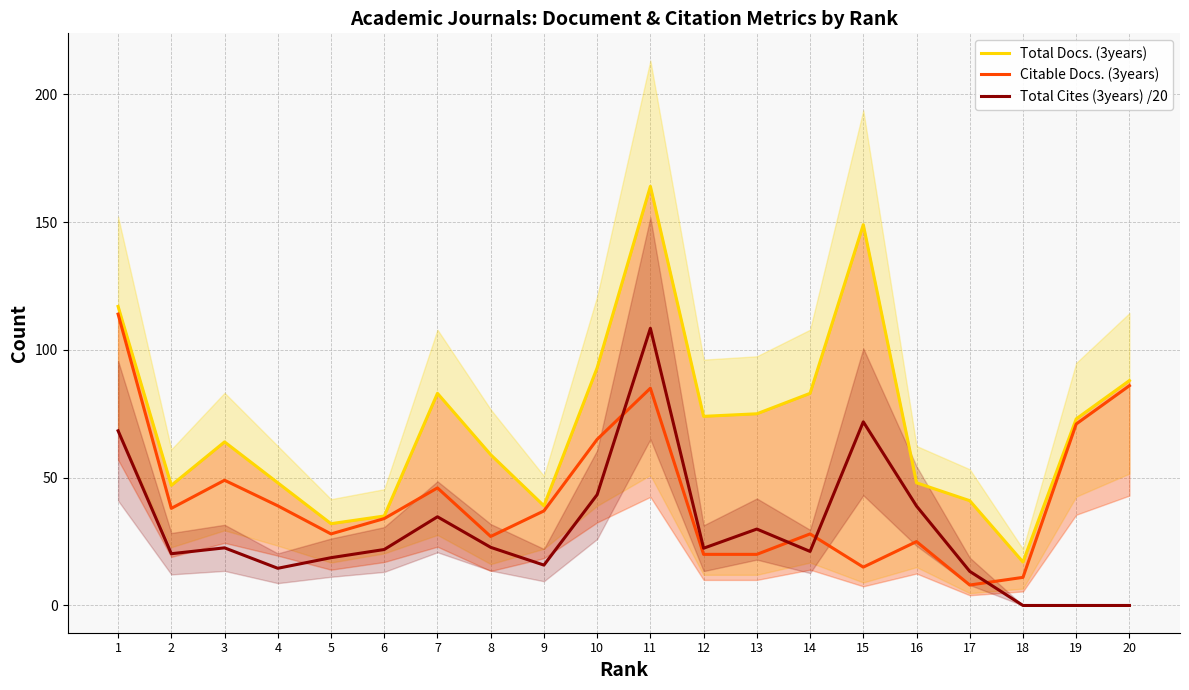

What is the sum of the Total Docs. (3years) values at 17 and 18?

58.0